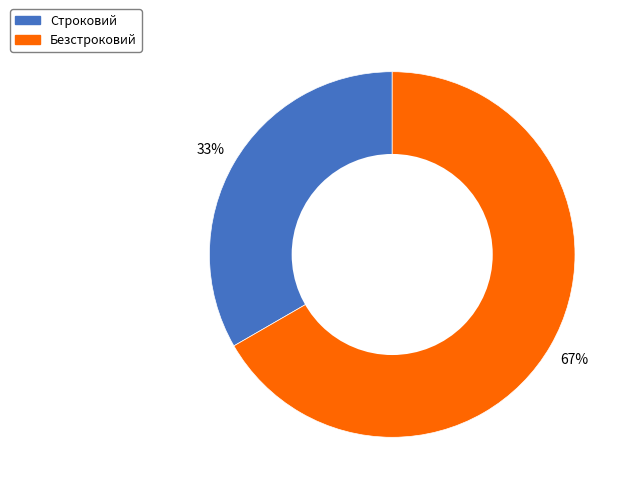

Which category accounts for the majority?

Безстроковий